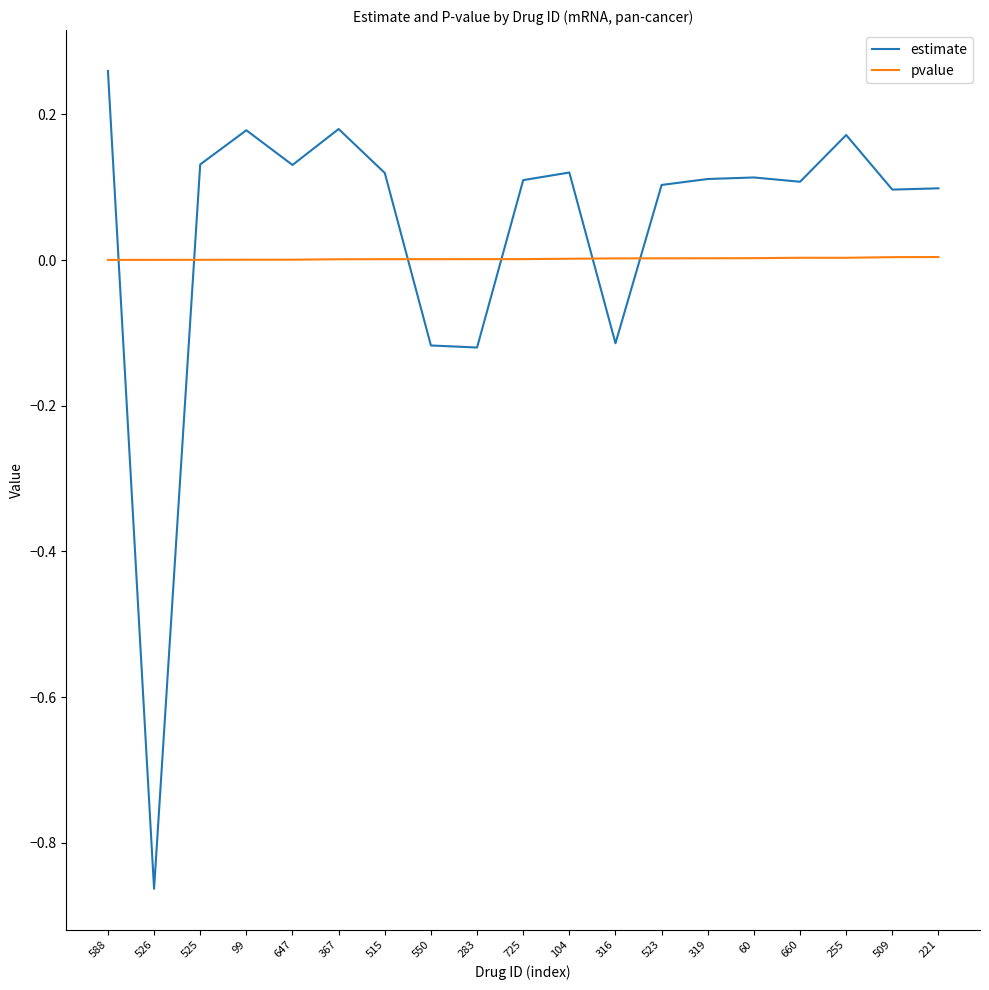

Rank the series by their maximum value, from lowest to highest.

pvalue, estimate